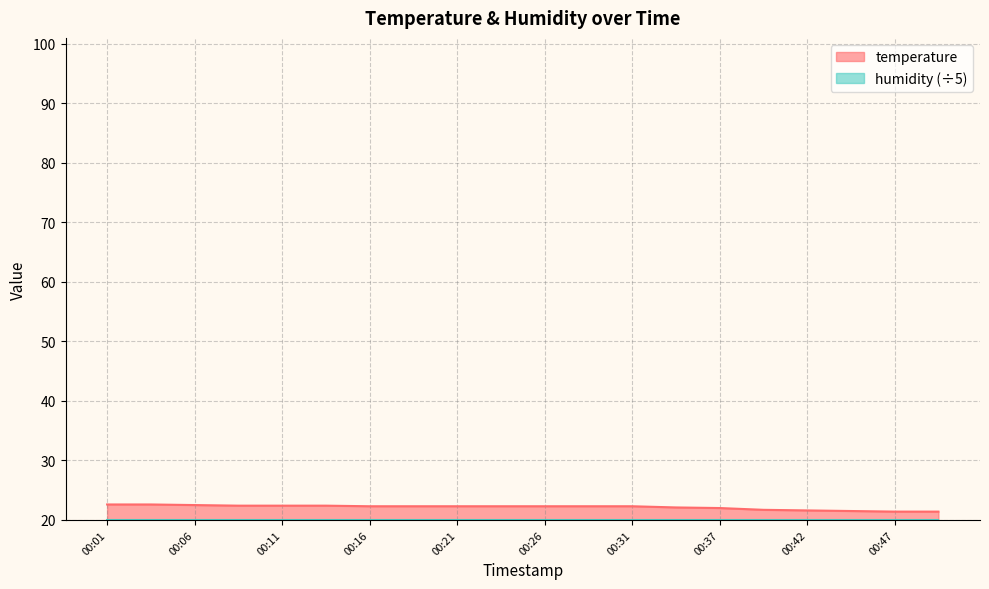

Reading left to right, list all the values displayed in this chart.

00:01=22.6	00:03=22.6	00:06=22.5	00:08=22.4	00:11=22.4	00:14=22.4	00:16=22.3	00:19=22.3	00:21=22.3	00:24=22.3	00:26=22.3	00:29=22.3	00:31=22.3	00:34=22.1	00:37=22.0	00:39=21.7	00:42=21.6	00:44=21.5	00:47=21.4	00:49=21.4